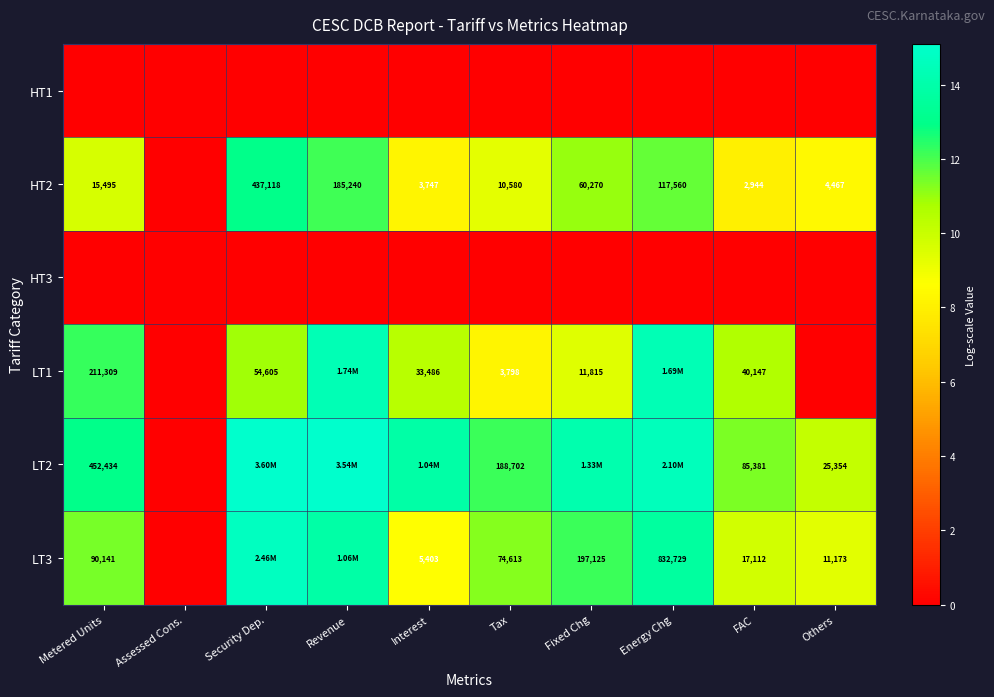

True or false: HT2 has a value of 13.0 at Security Dep..

True